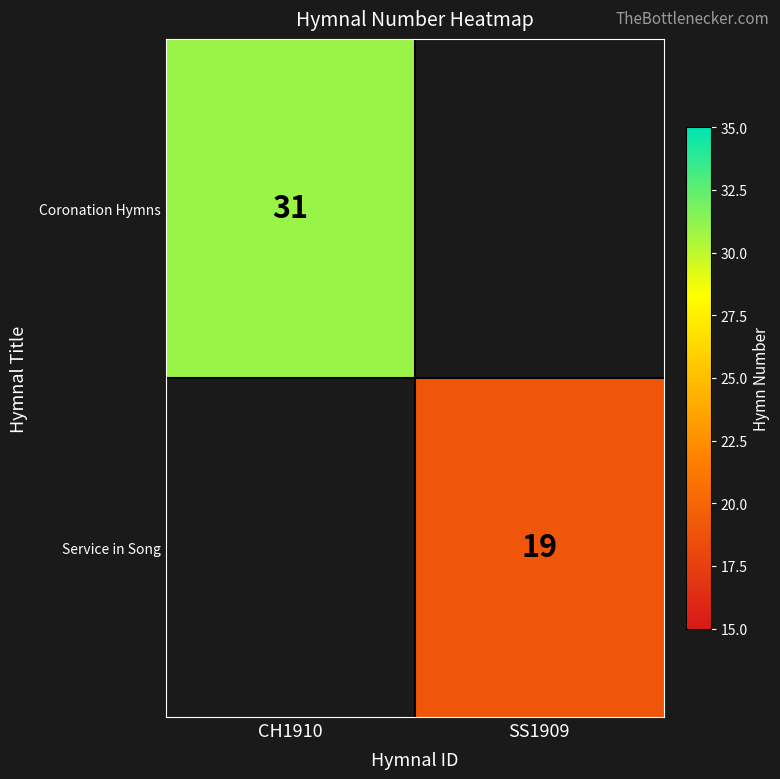

True or false: Service in Song has a value of 25 at SS1909.

False